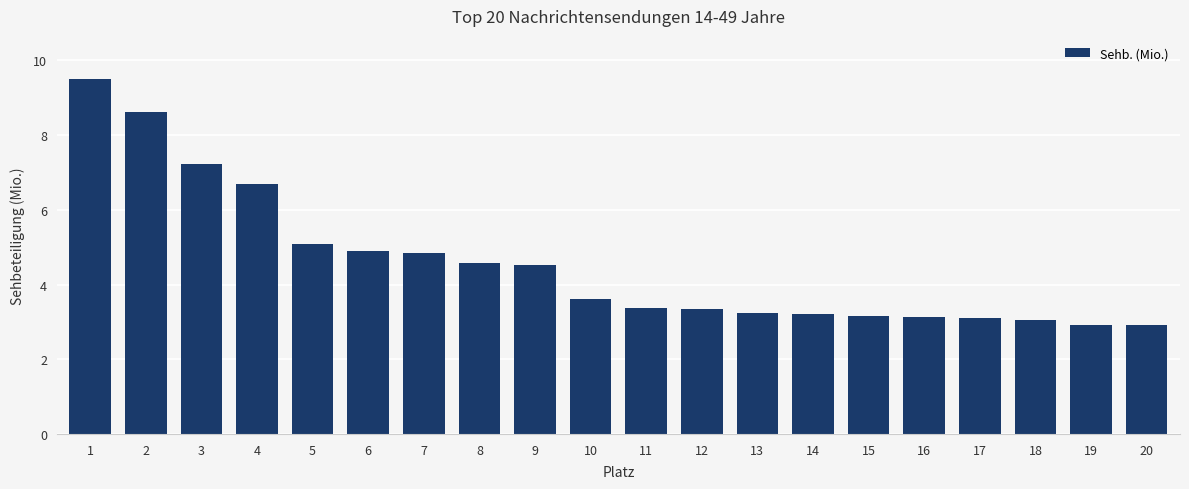

Count the number of data series in this chart.

1